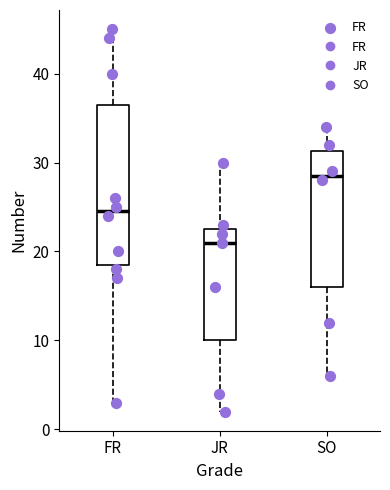

Reading left to right, transcribe this box plot: for each box, give where its median line is, the range the box spans, and where its two whiskers end, as read against the y-axis. The values are not printed on the chart, so give them approximately, as read against the axis.

FR: median 25, box 19 to 37, whiskers 3 to 45
JR: median 21, box 10 to 23, whiskers 2 to 30
SO: median 29, box 16 to 31, whiskers 6 to 34